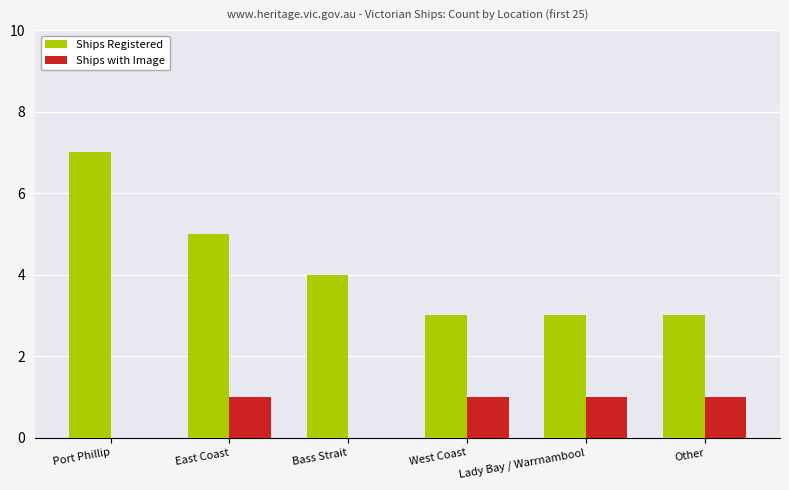

How many data points does each series have?

6